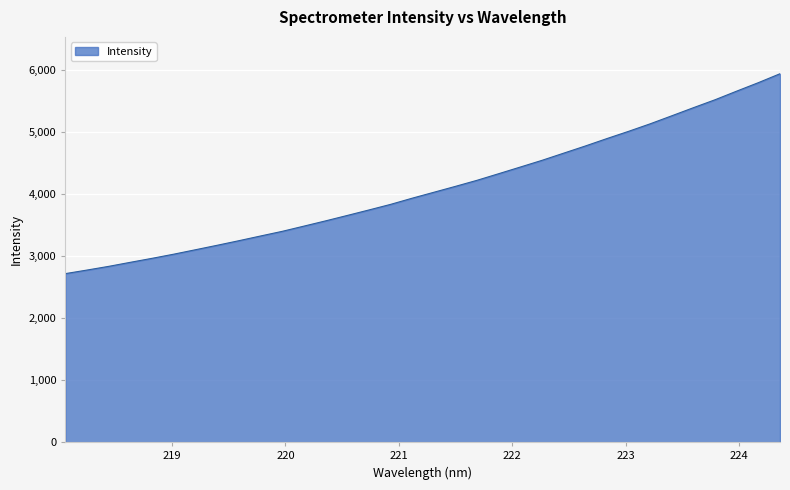

How many values are below 4032?

17